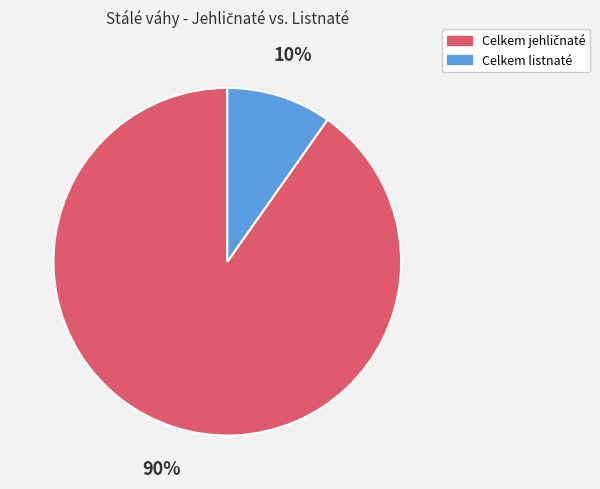

To the nearest percent, what is the average slice percentage?

50%